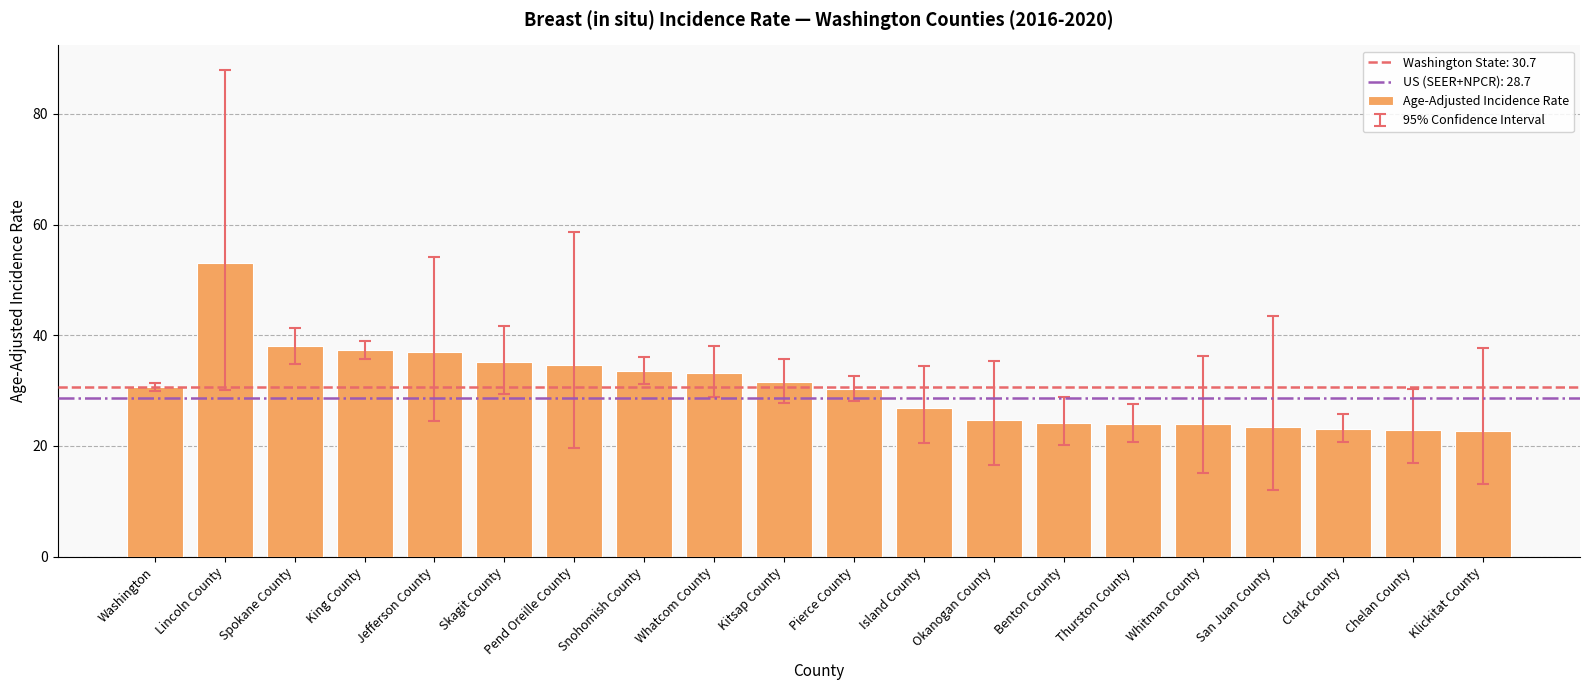

What is the value of the 20th bar from the left?

22.7